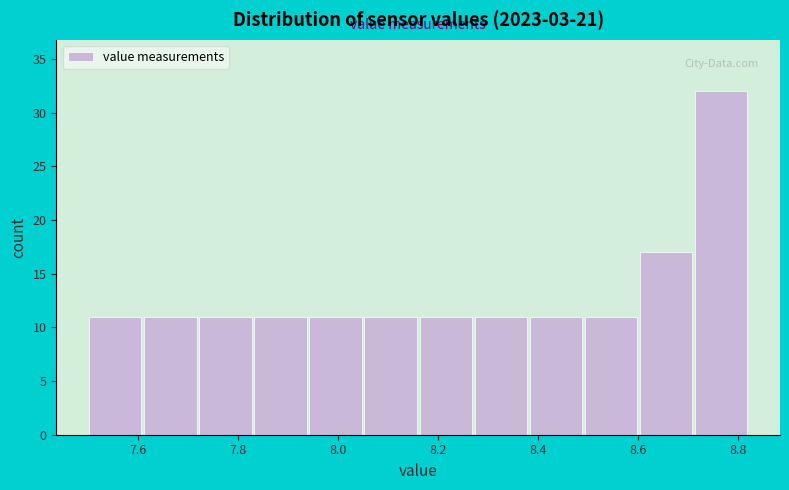

What is the height of the bar covering 7.72 to 7.83 on the x-axis? Neither the bar edges nor the heights are printed on the chart, so give them approximately, as read against the axes.

11